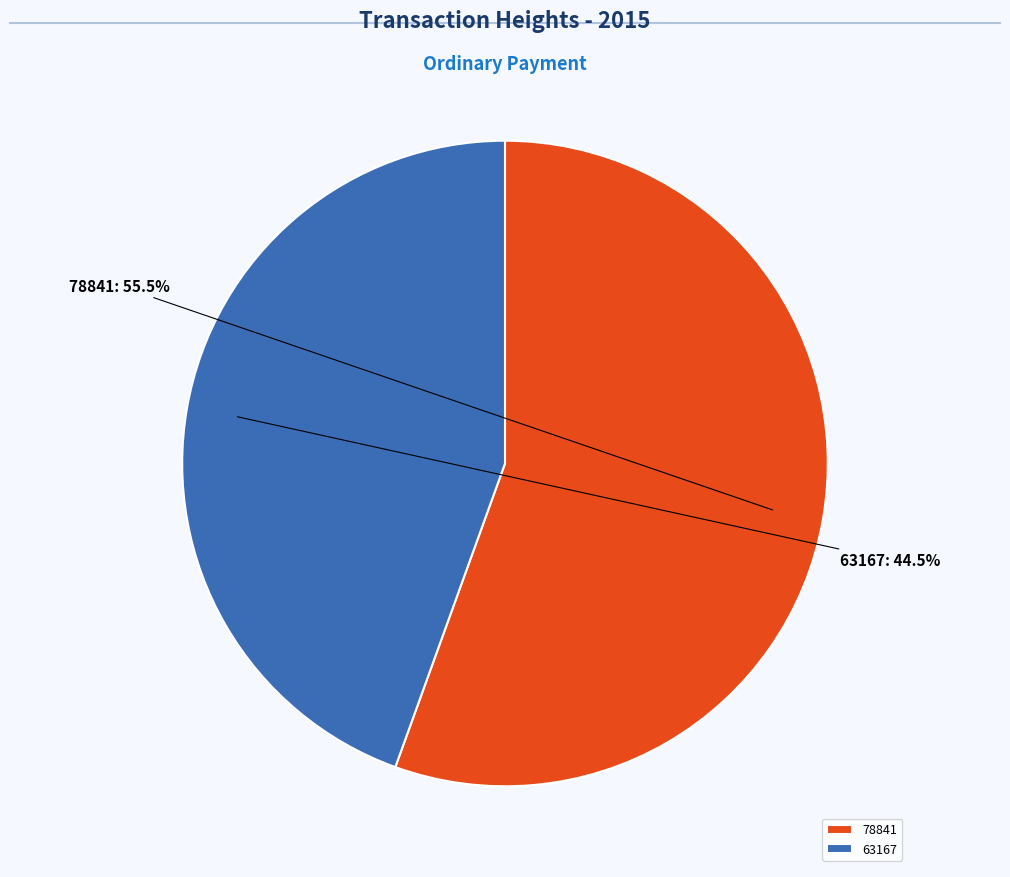

Is there a majority slice in this chart?

Yes